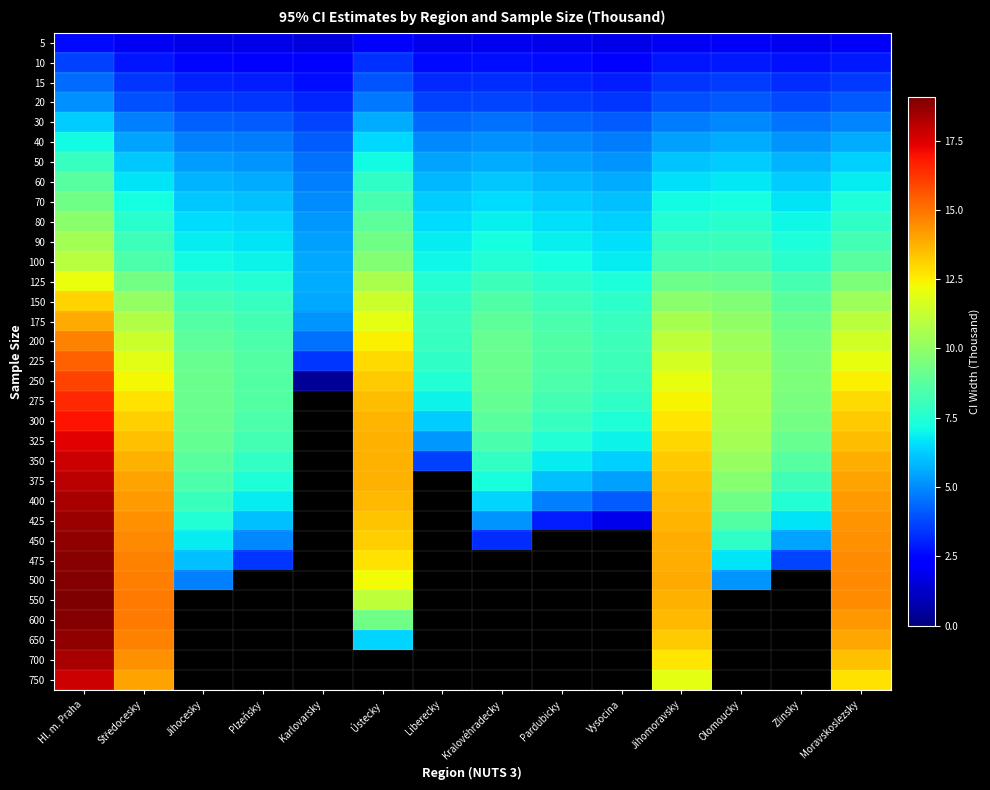

At which label is 475 closest to 11?

Ústecky